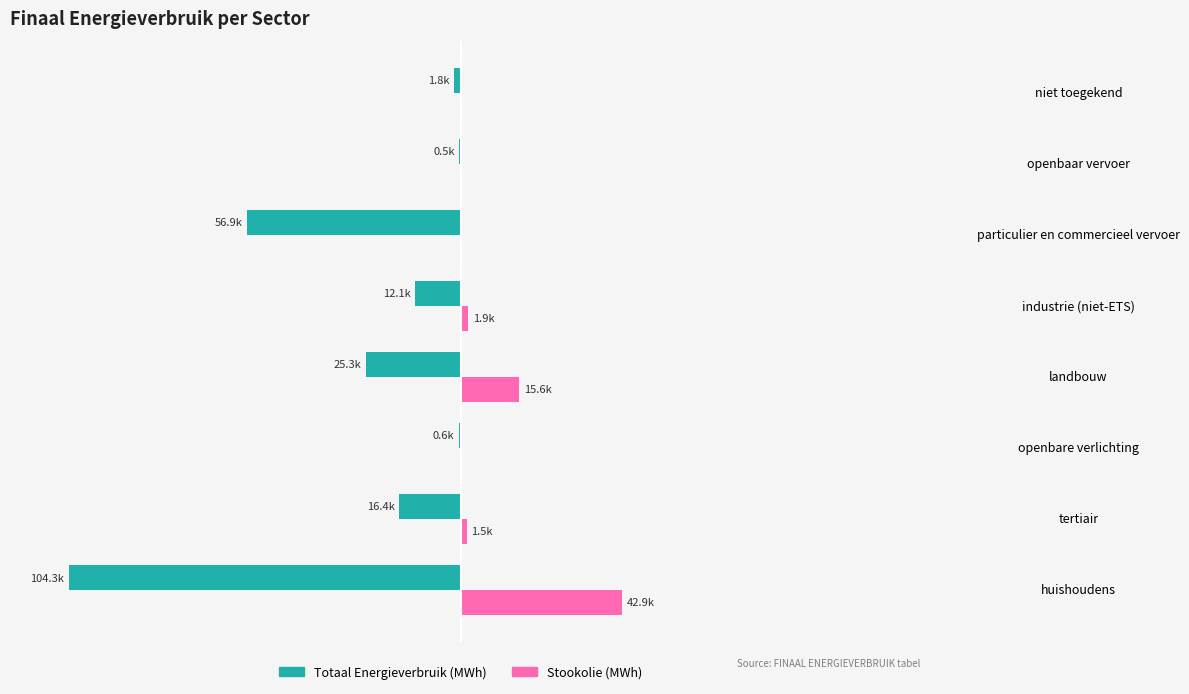

The Totaal (MWh) series shows -40.3 at landbouw. True or false?

False